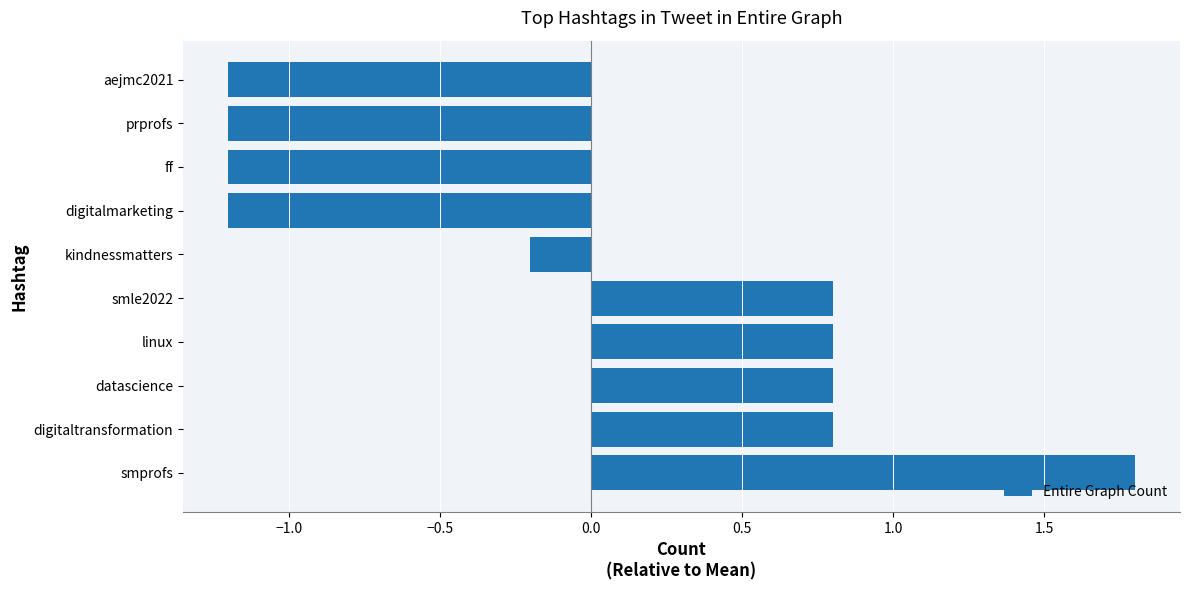

How many values are above zero?

5